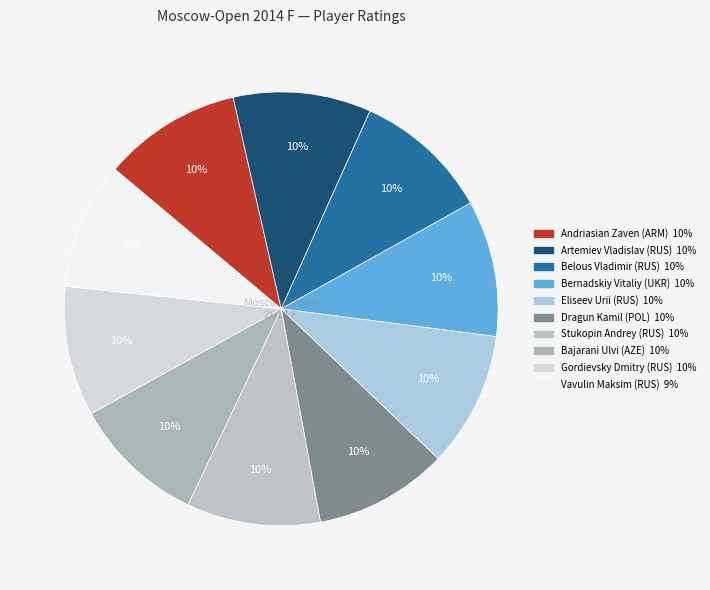

Combined, what portion of the pie is Gordievsky Dmitry (RUS) and Vavulin Maksim (RUS)?

19.1%